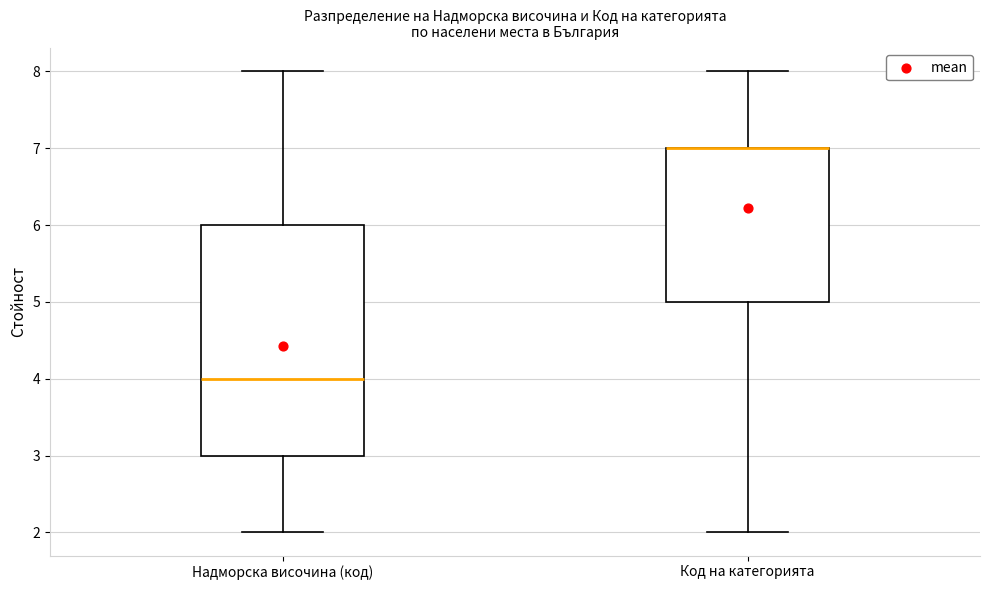

Comparing the boxes themselves (not the whiskers), which one is the tallest?

Надморска височина (код)